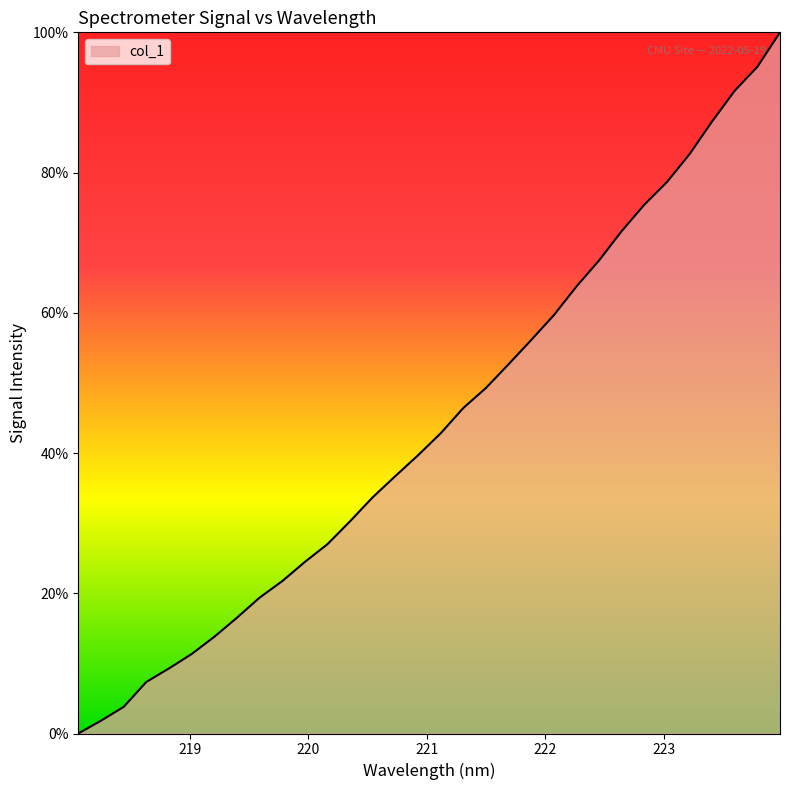

What is the greatest value displayed?

100.0